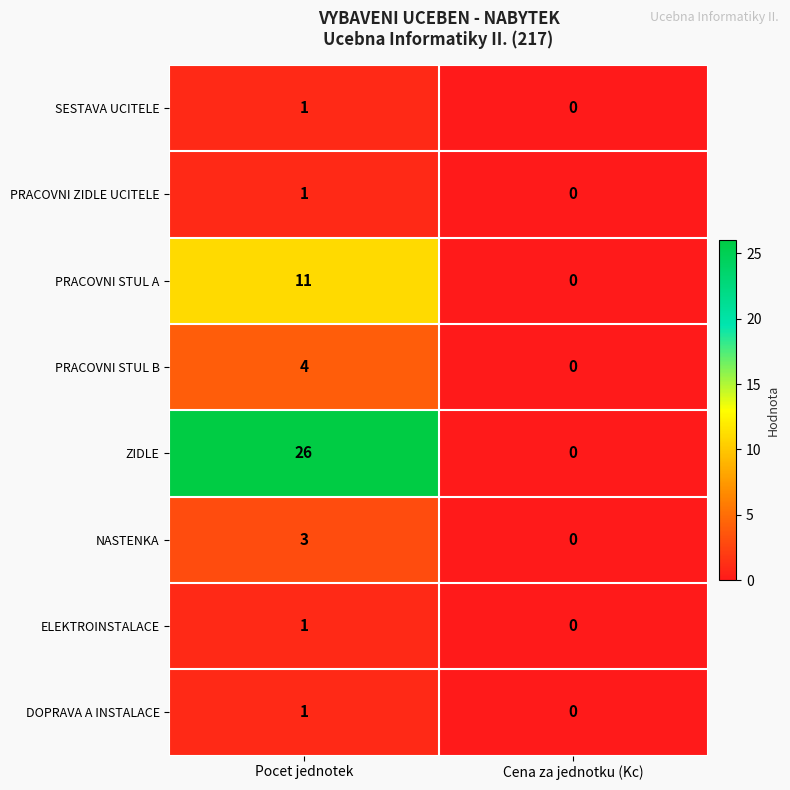

At which category does the chart reach its peak across all series?

Pocet jednotek